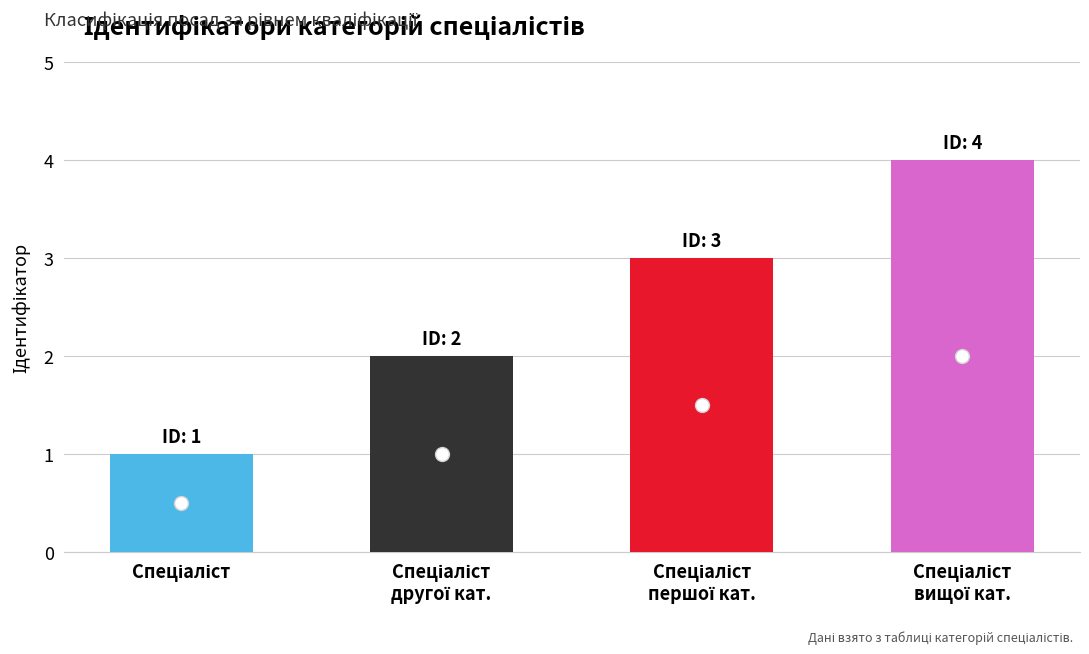

What is the sum of all values?

10